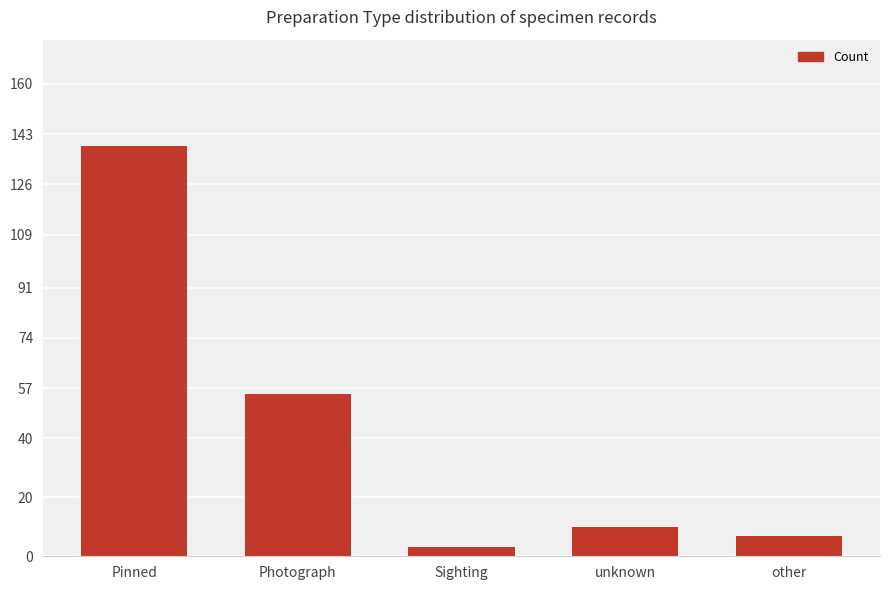

List the labels in order of value, smallest first.

Sighting, other, unknown, Photograph, Pinned